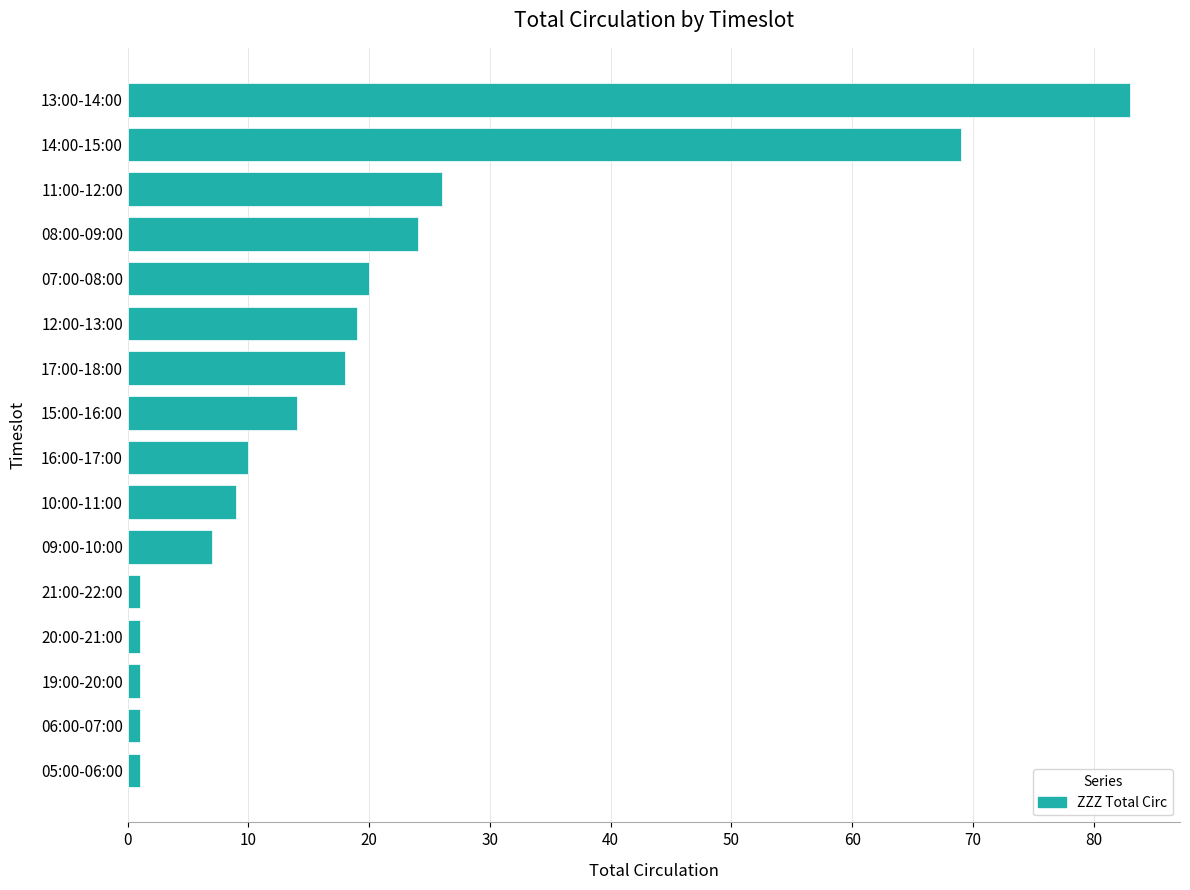

The value at 10:00-11:00 is 5. True or false?

False